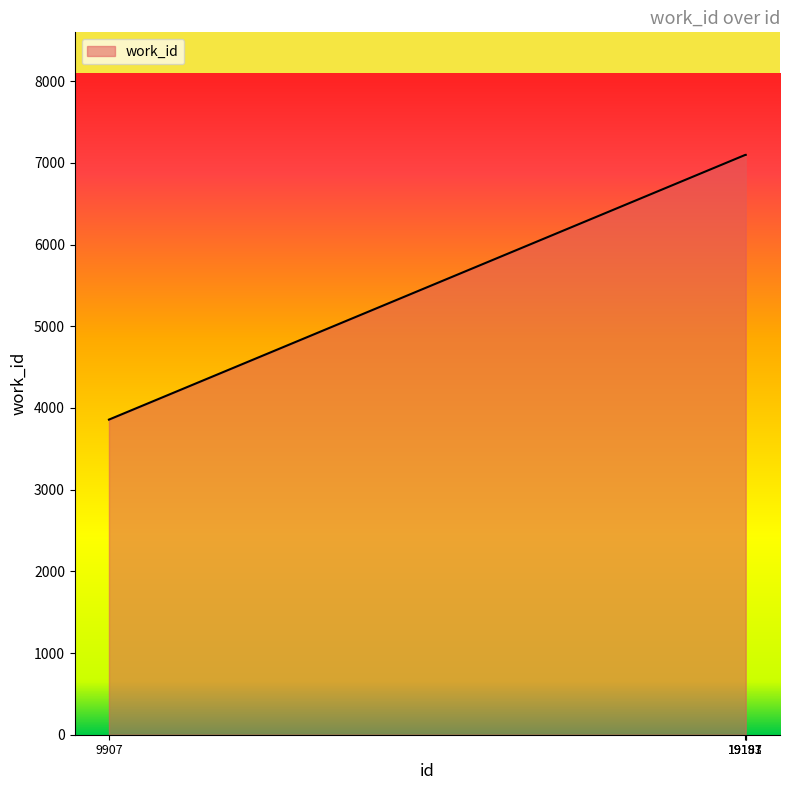

Reading left to right, extract all data points from this chart.

9907=3857	19187=7097	19191=7097	19193=7097